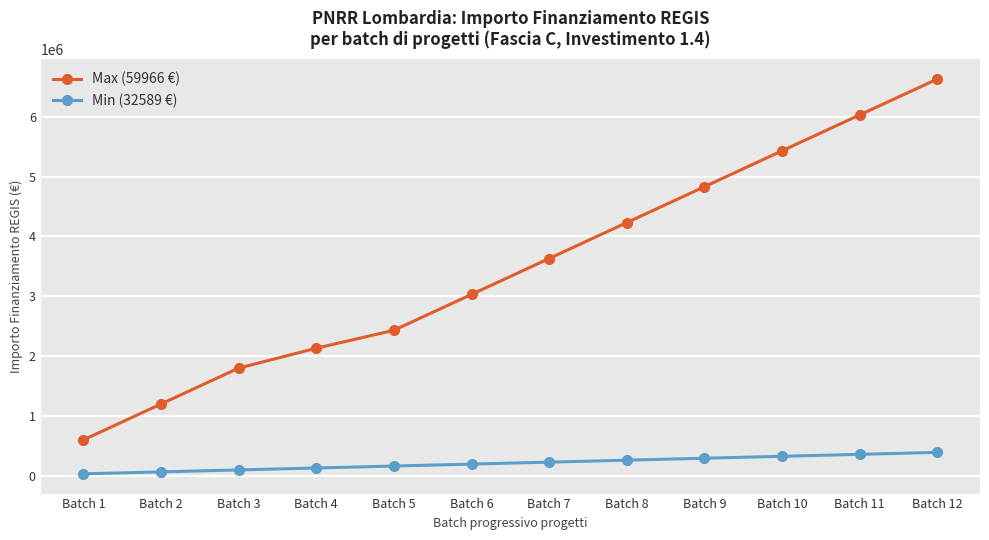

What is the value of the Max (59966 €) point at the 5th from the left?

2431229